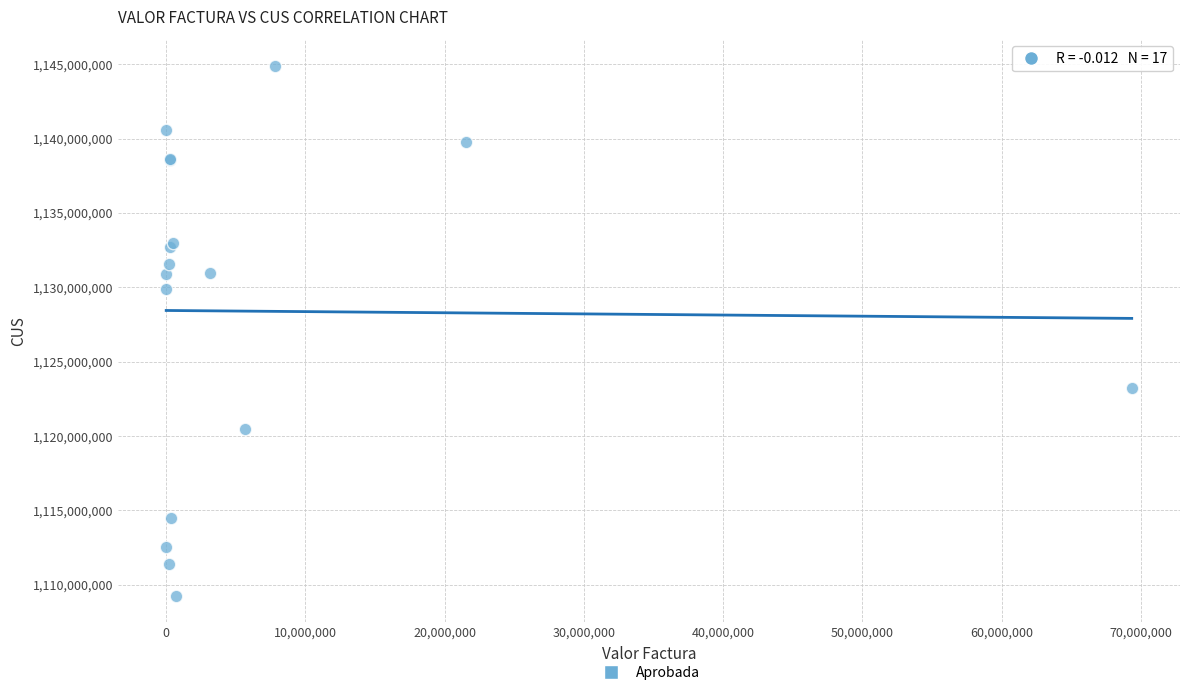

What Y value in the scatter plot is closest to 1127073967?

1129865162